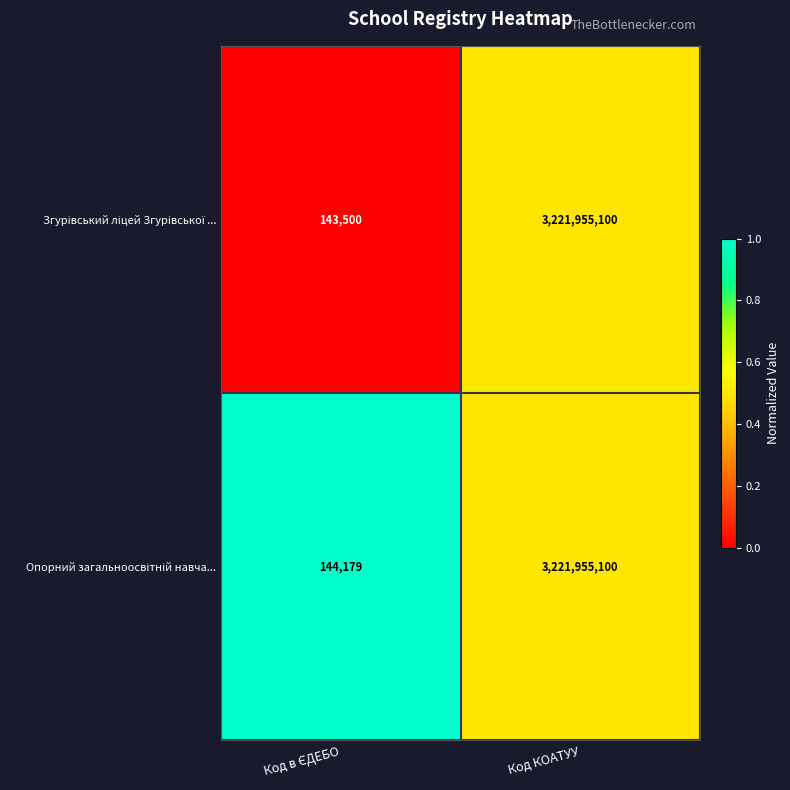

Which label corresponds to the largest value in the chart?

Код КОАТУУ